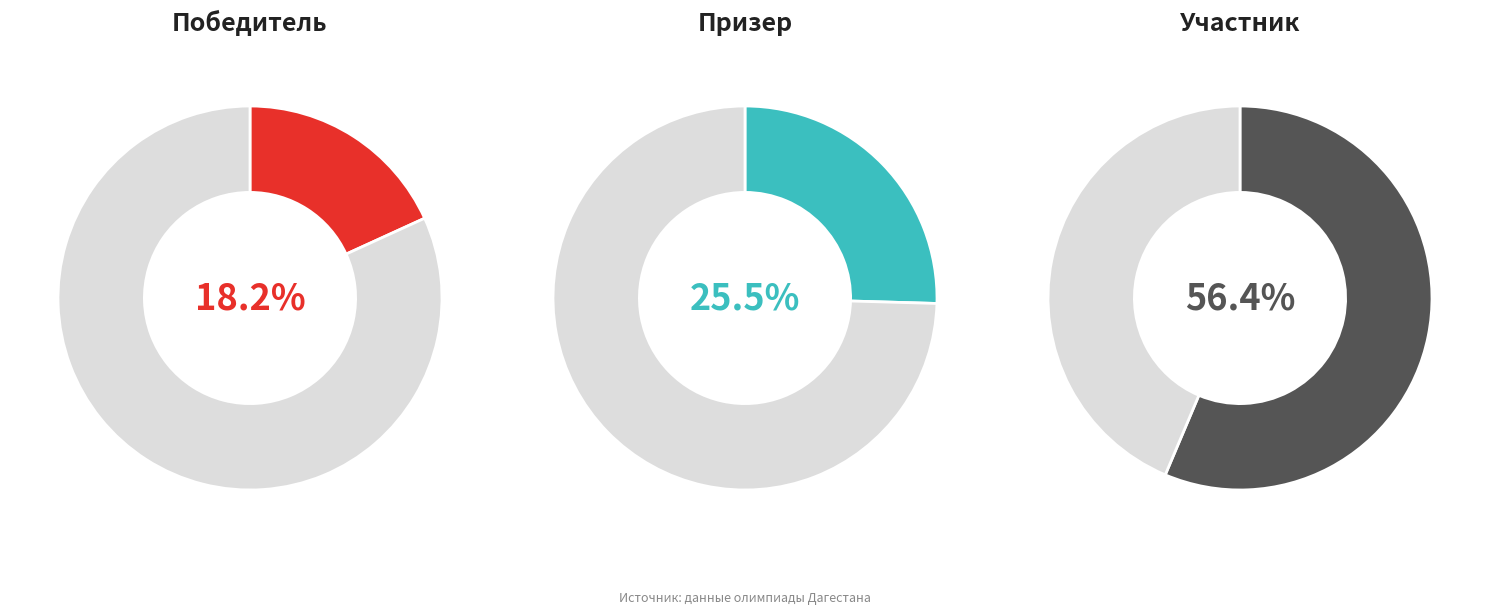

What is the smallest slice in the pie chart?

Победитель